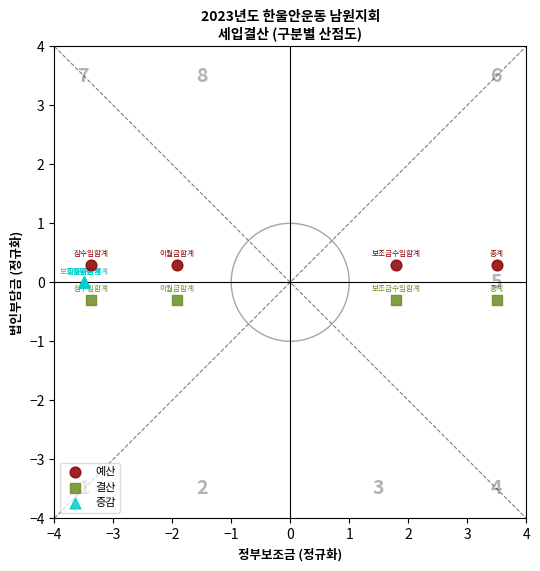

What are all the series names shown in the legend?

예산, 결산, 증감